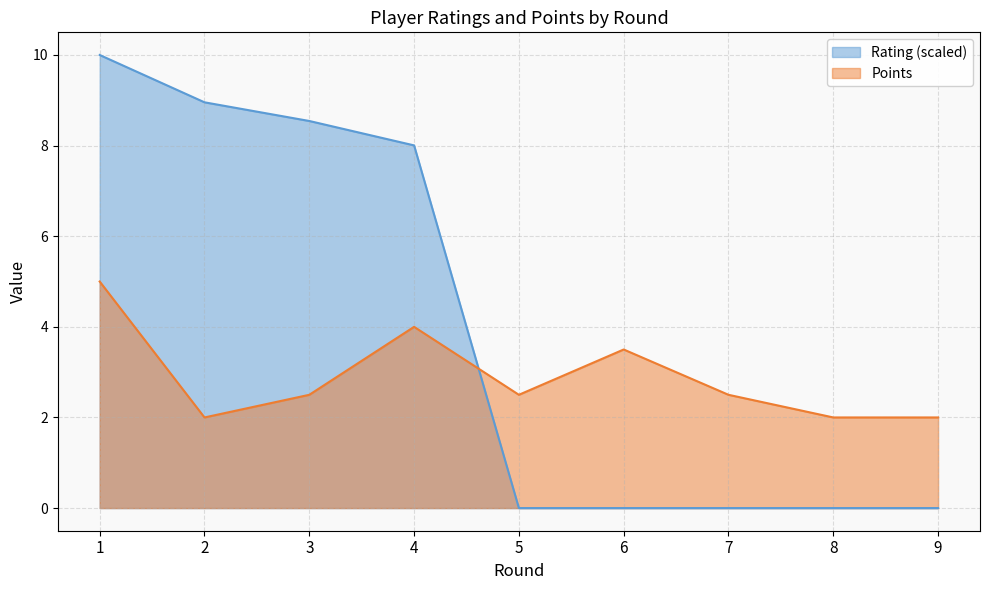

Which series has the largest total across all categories?

Rating (scaled)